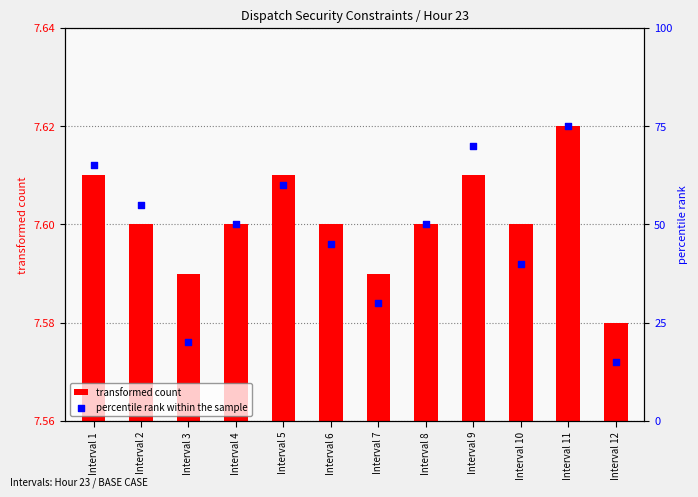

Which series contains the highest Y value?

percentile rank within the sample